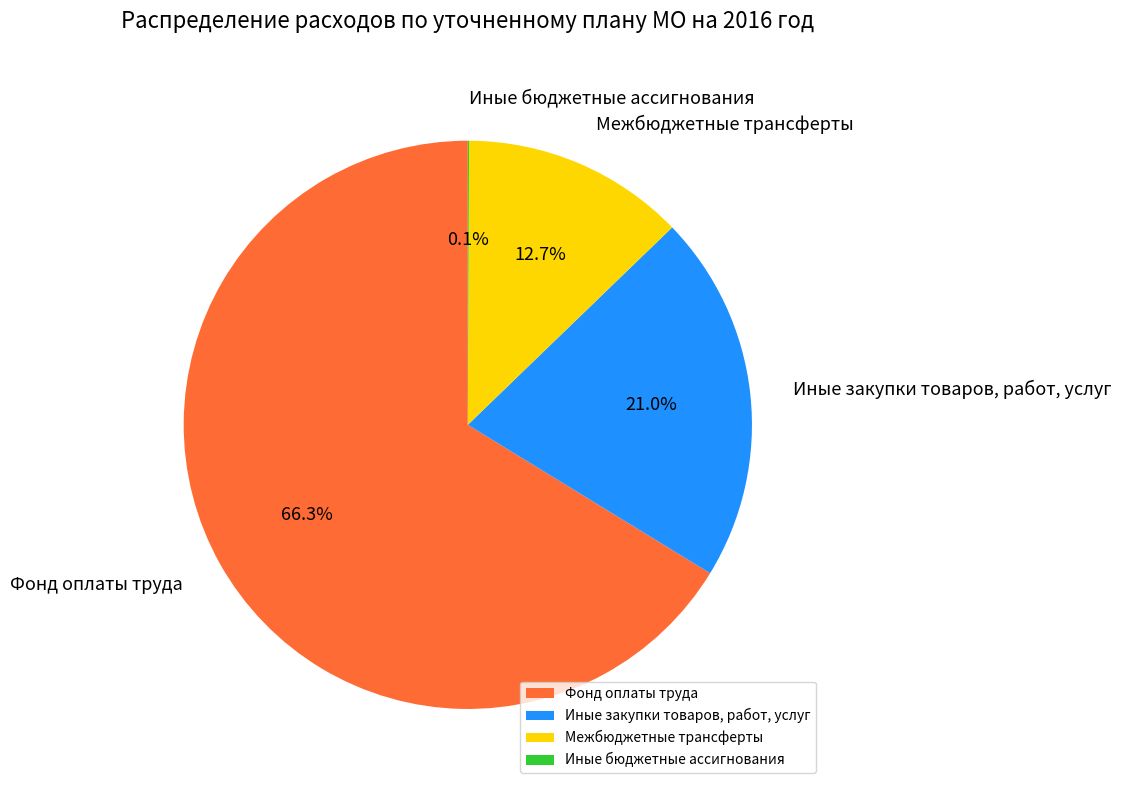

What percentage is NOT represented by Иные закупки товаров, работ, услуг?

79.0%